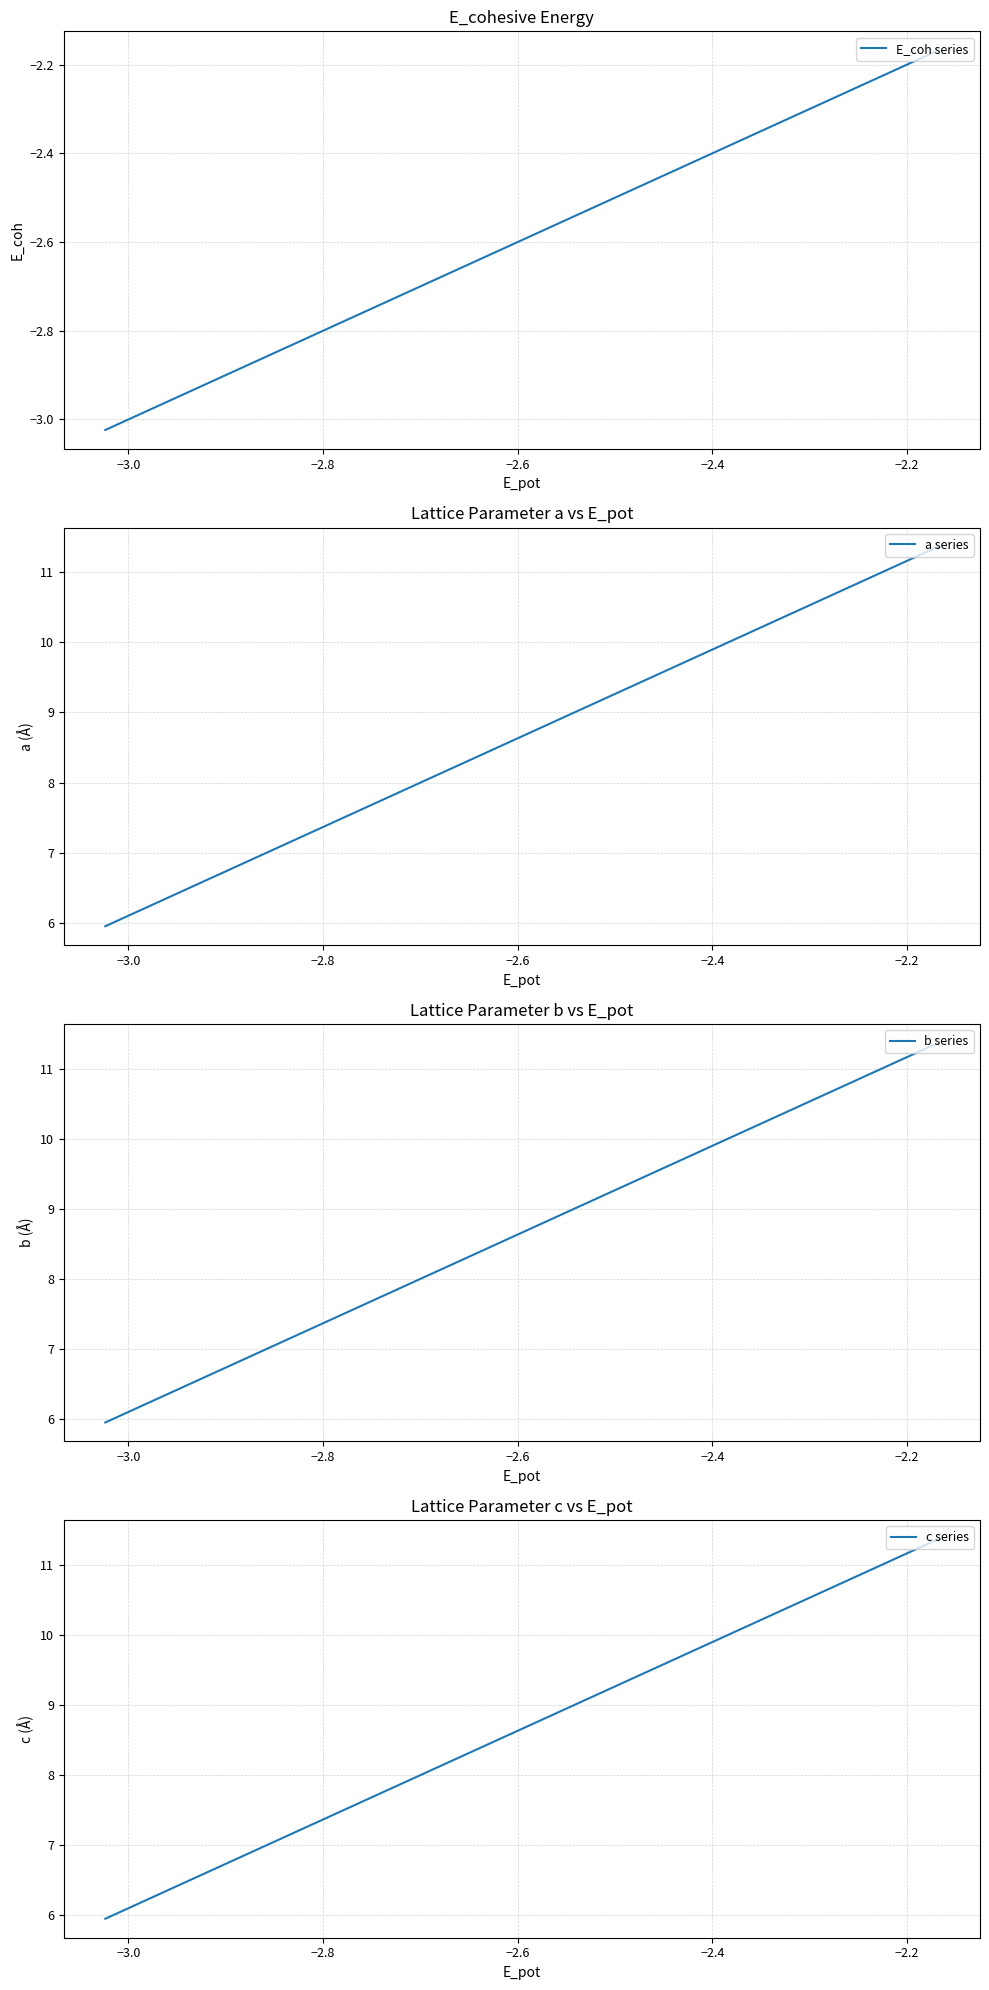

What is the lowest value of the b series series?

5.9